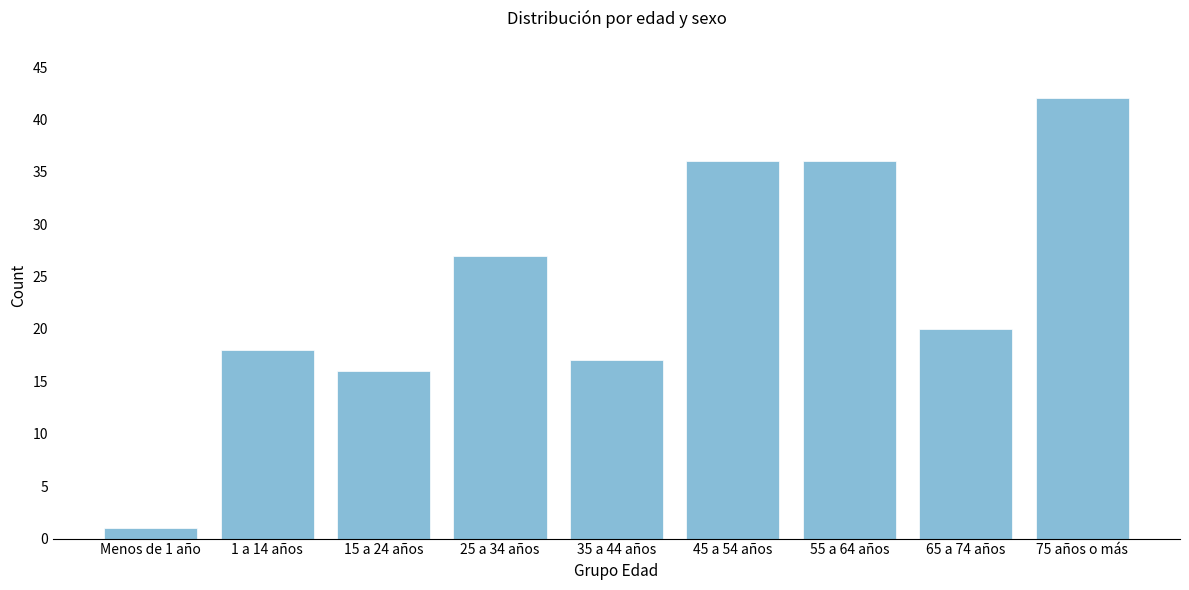

Reading right to left, what are all the values shown in this chart?

75 años o más=42	65 a 74 años=20	55 a 64 años=36	45 a 54 años=36	35 a 44 años=17	25 a 34 años=27	15 a 24 años=16	1 a 14 años=18	Menos de 1 año=1